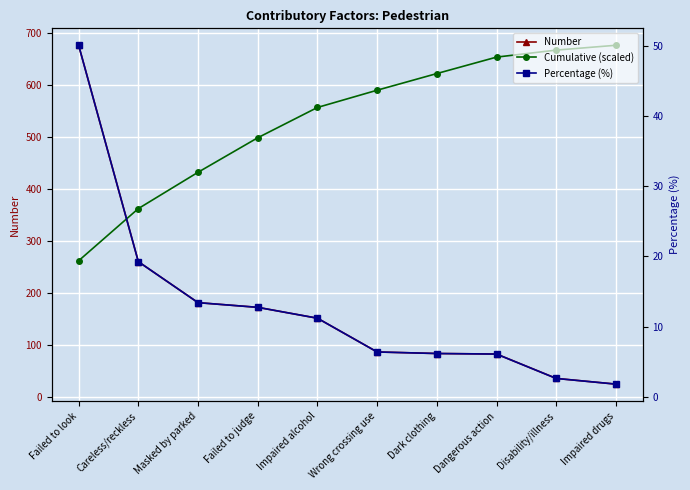

Where does the Number series first go above 151?

Failed to look